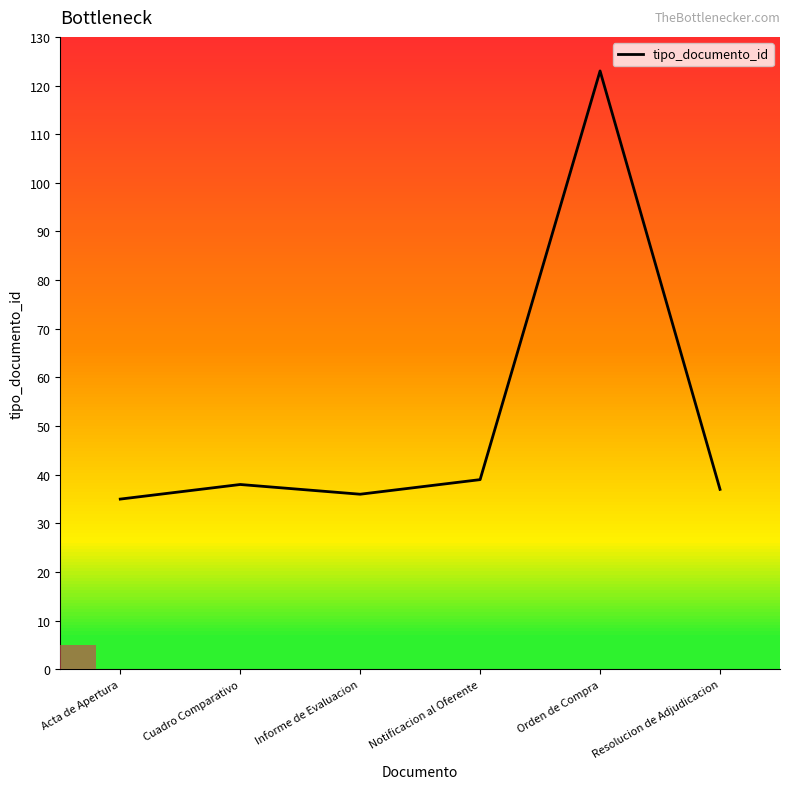

What is the ratio of the value at Informe de Evaluacion to the value at Orden de Compra?

0.3